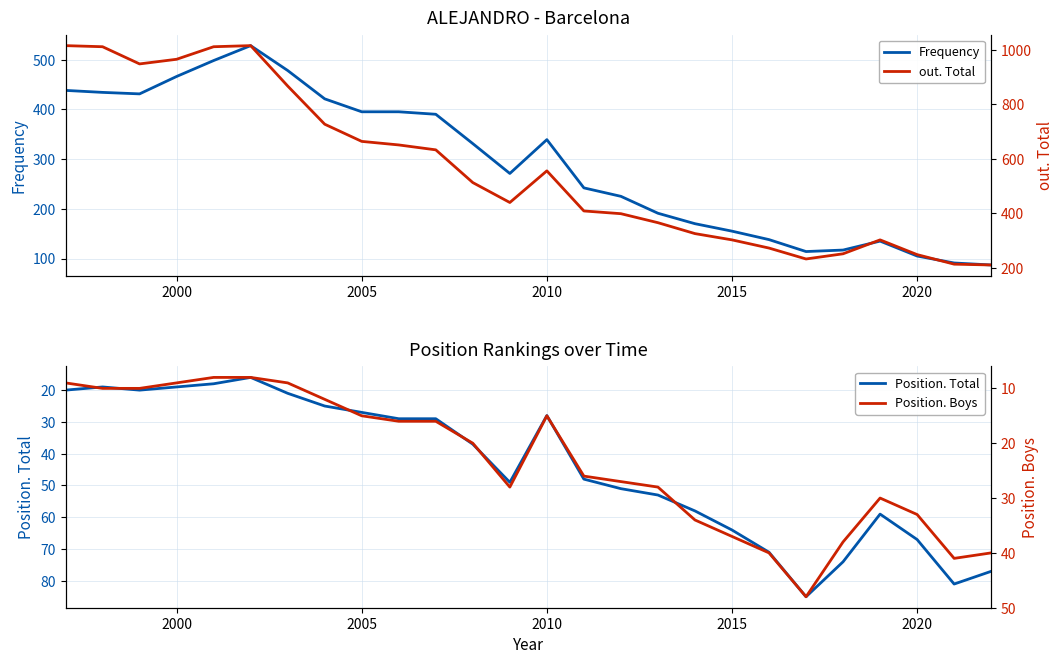

What is the maximum value for Frequency?

528